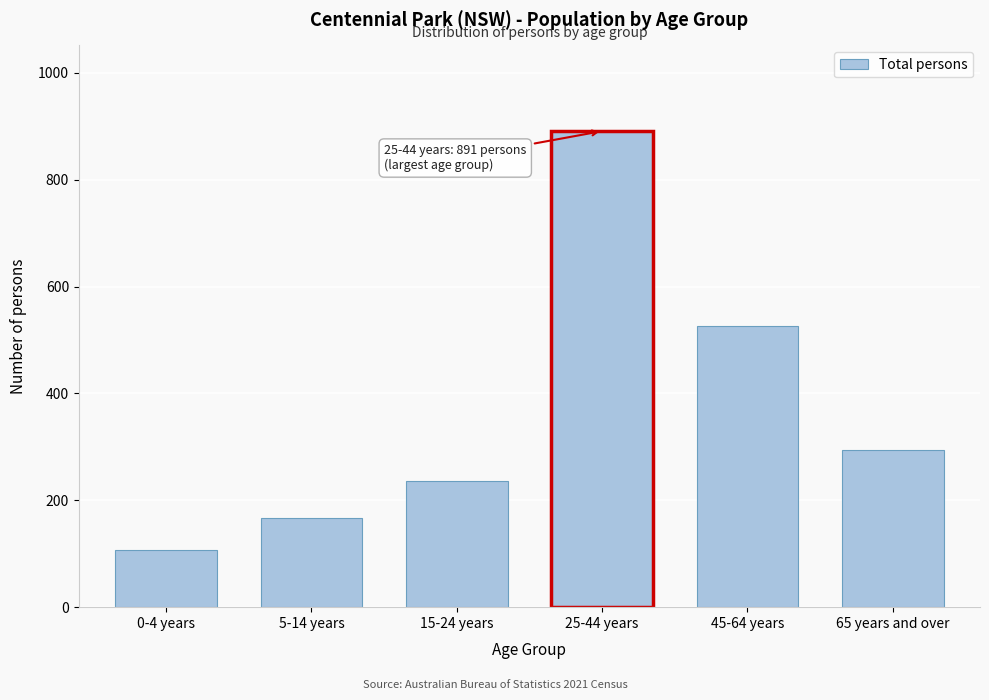

Reading left to right, transcribe all the data shown in this chart.

107	166	237	891	526	295